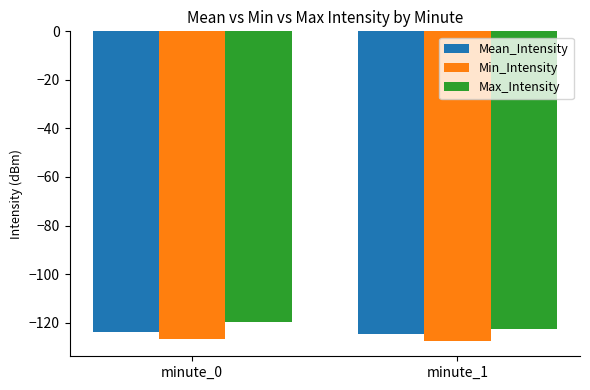

What is the sum of the Min_Intensity values at minute_0 and minute_1?

-254.1